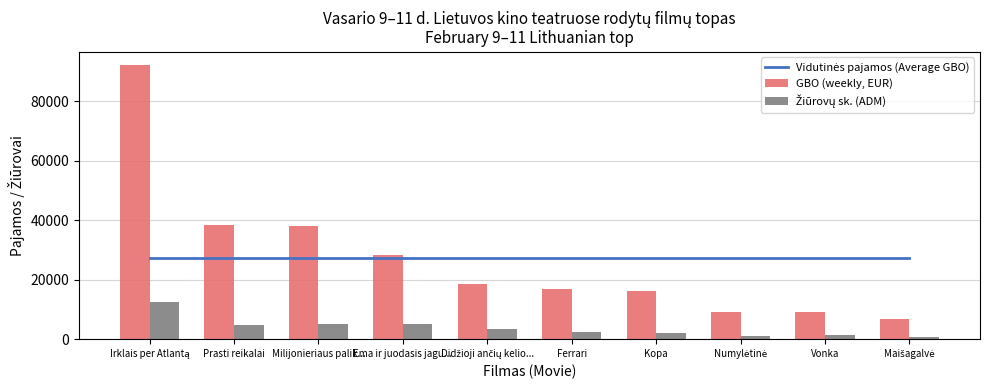

What is the difference between the highest and lowest values at Kopa?

25168.9